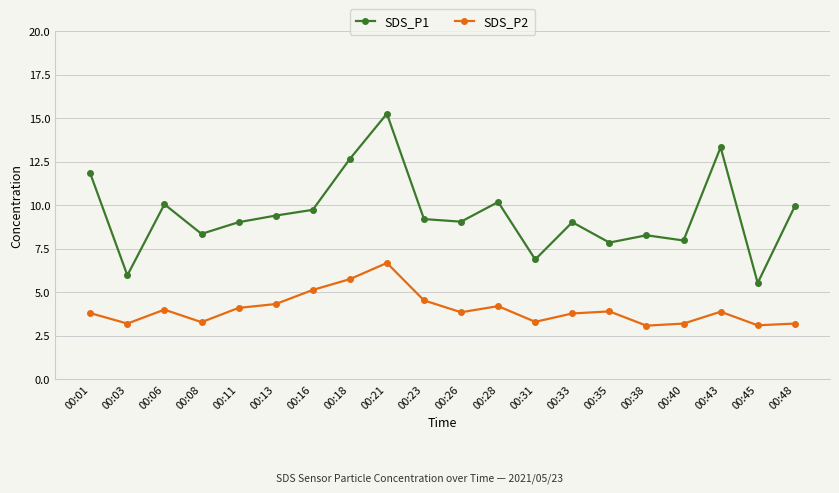

True or false: SDS_P1 and SDS_P2 intersect in this chart.

False